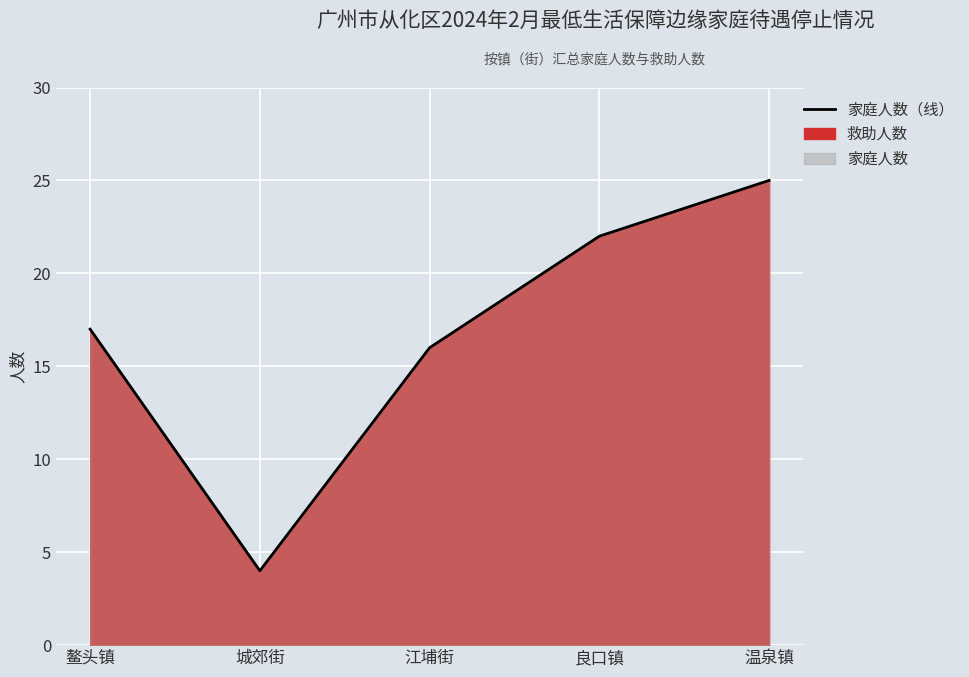

Is it true that the value at 江埔街 is 4?

False